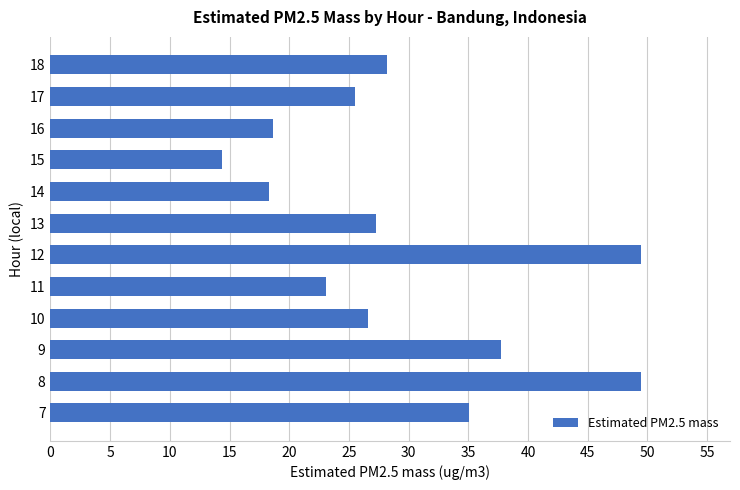

What is the change in value from 12 to 13?

-22.2